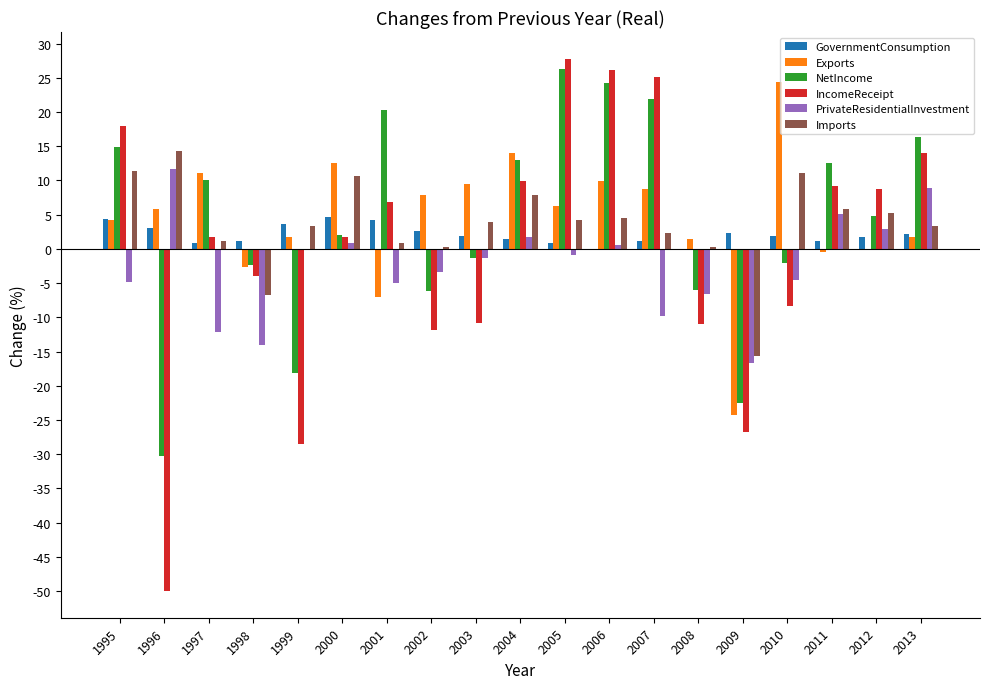

What is the maximum value for GovernmentConsumption?

4.6